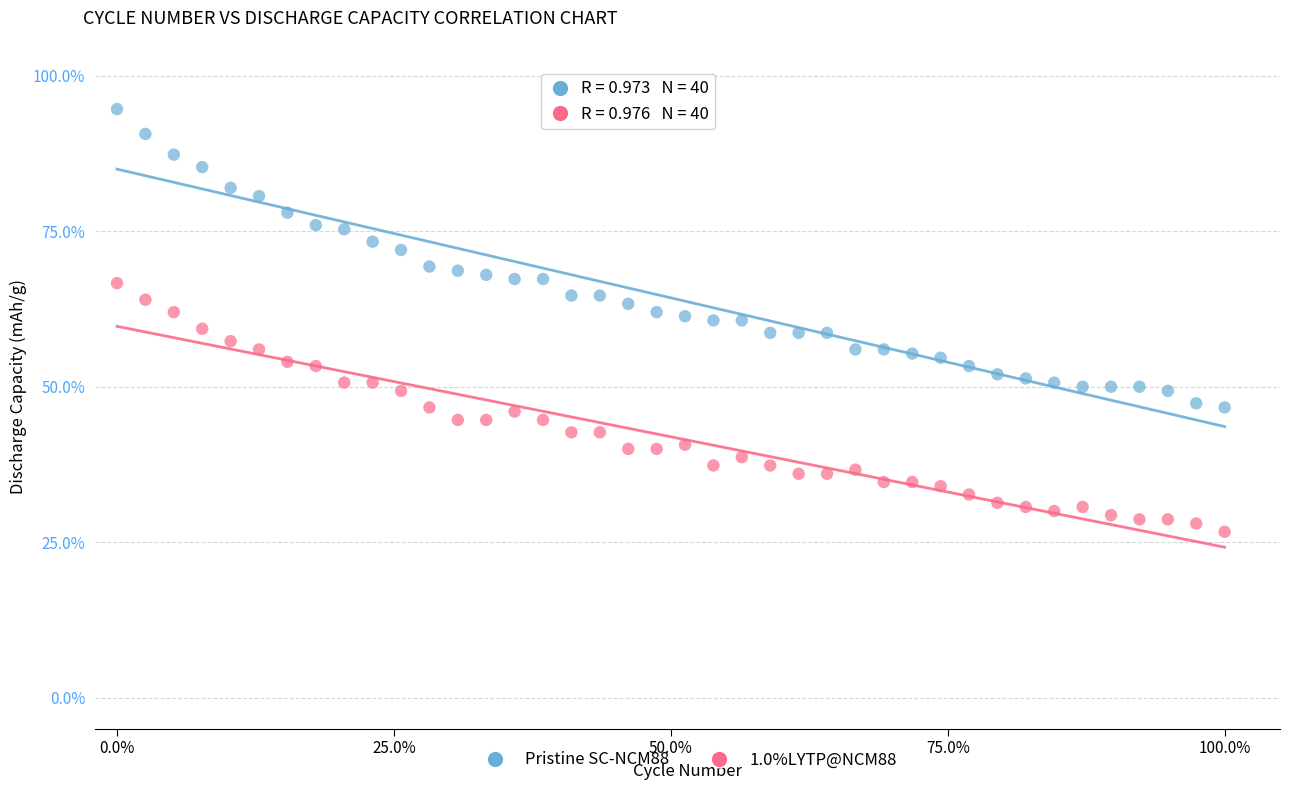

Which series reaches the minimum Y coordinate?

1.0%LYTP@NCM88